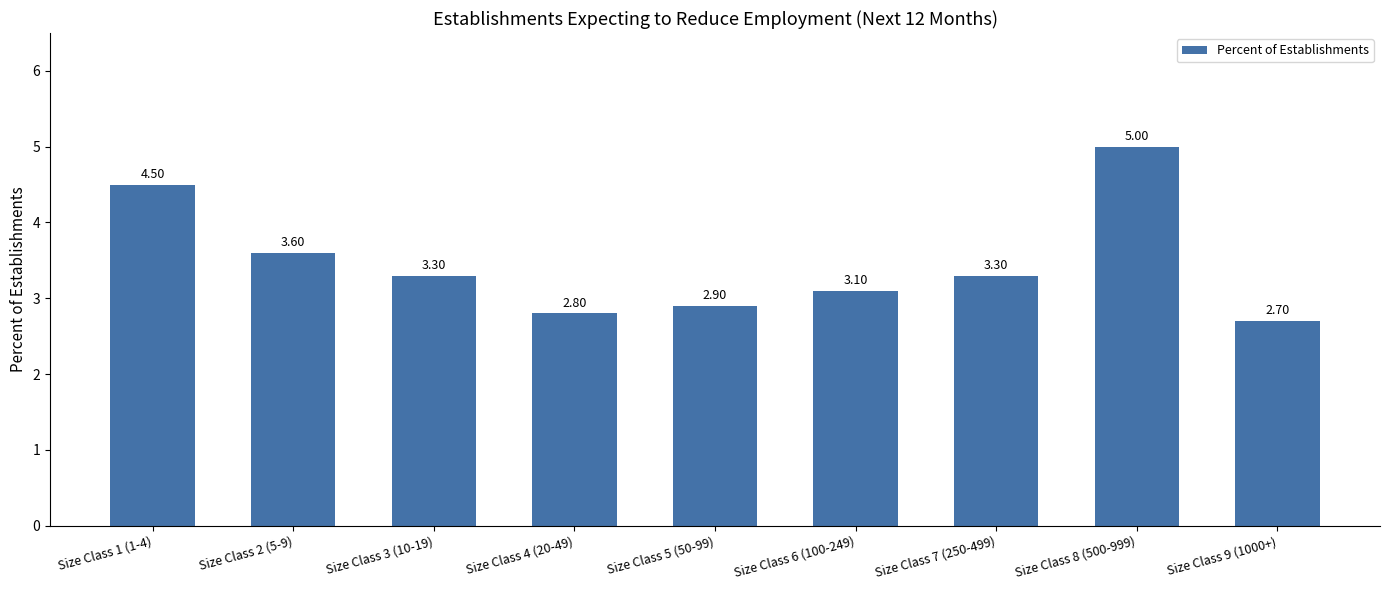

Approximately how many times larger is the value at Size Class 3 (10-19) compared to Size Class 7 (250-499)?

1.0